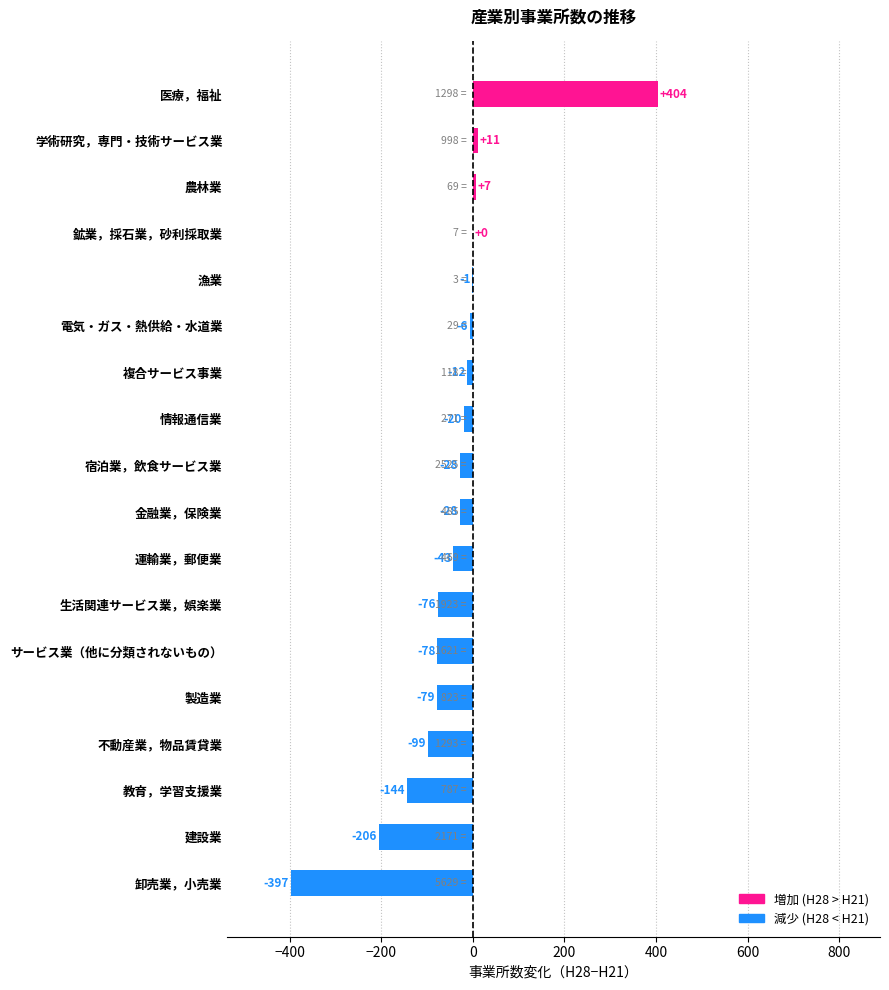

True or false: the data shows -55 at 不動産業，物品賃貸業.

False